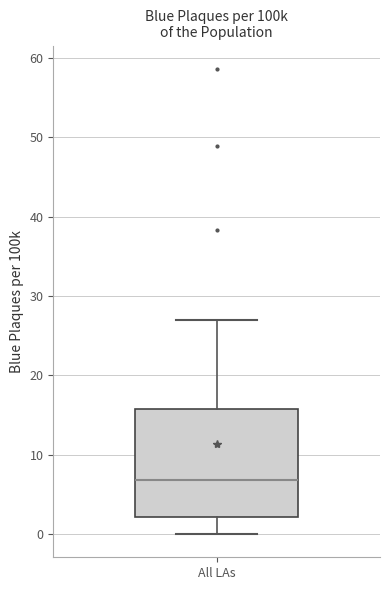

Transcribe this box plot: give where the median line is, the range the box spans, and where the two whiskers end, as read against the y-axis. The values are not printed on the chart, so give them approximately, as read against the axis.

median 7, box 2 to 16, whiskers 0 to 27